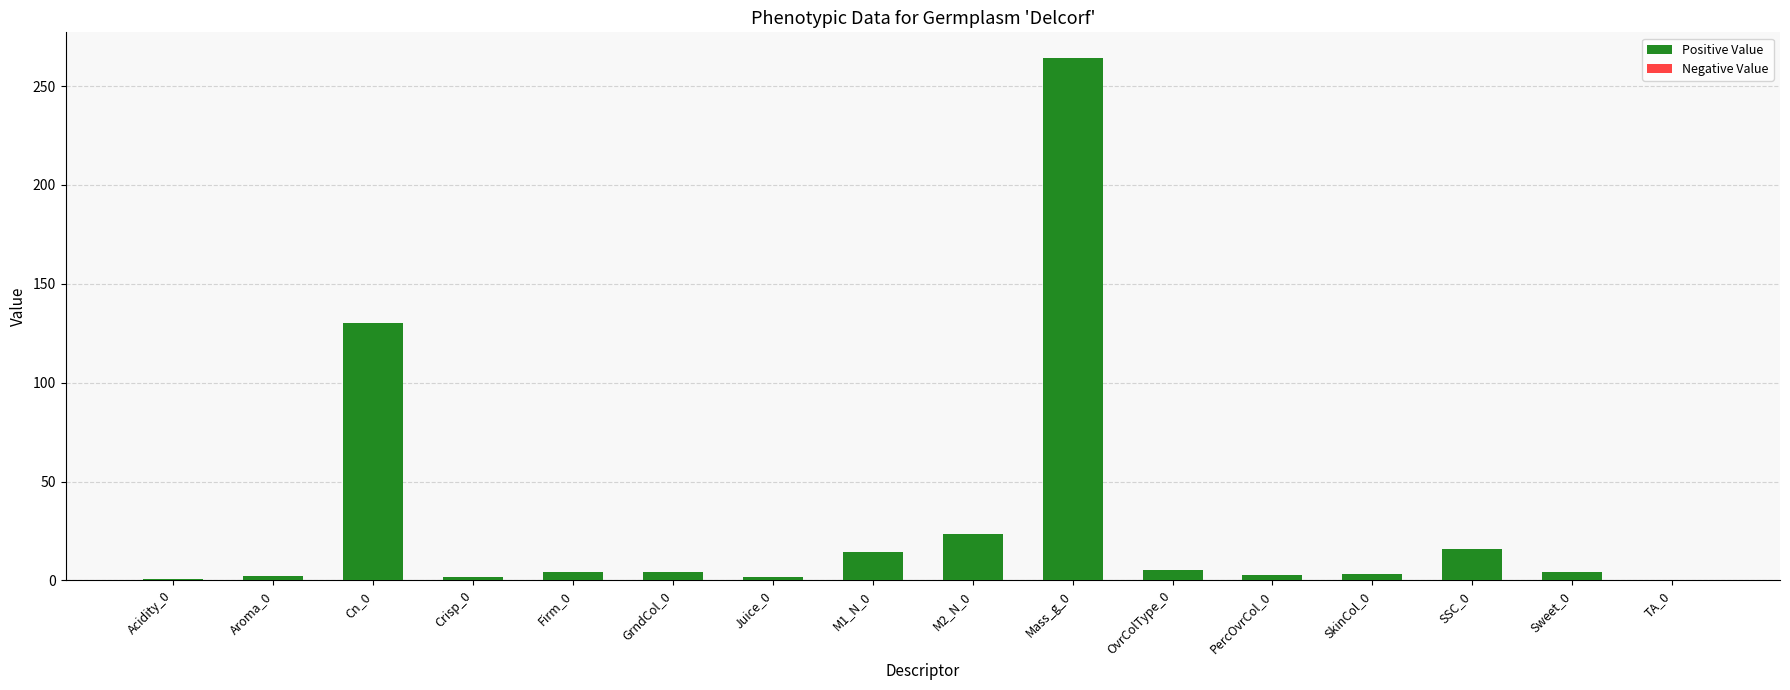

True or false: the data shows 0.8 at Acidity_0.

True